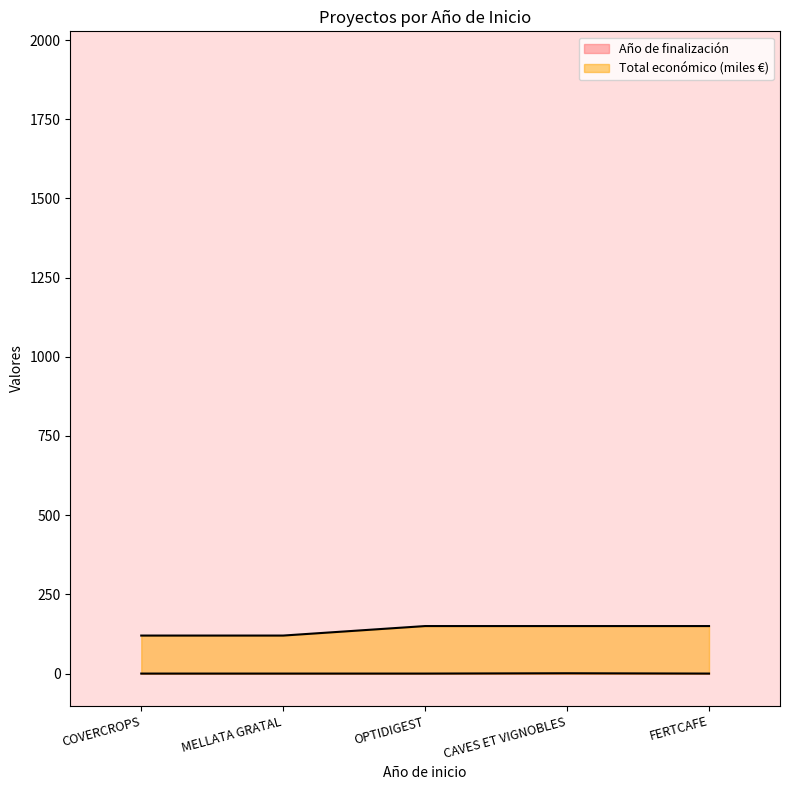

Is the value of Total económico at FERTCAFE greater than the value of Año de finalización at OPTIDIGEST?

Yes